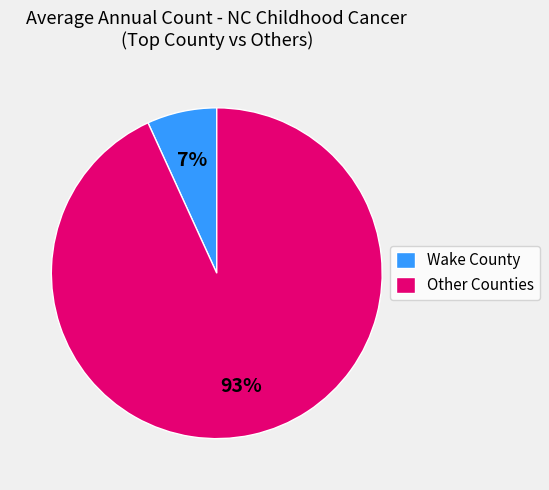

Count the number of slices in the pie.

2